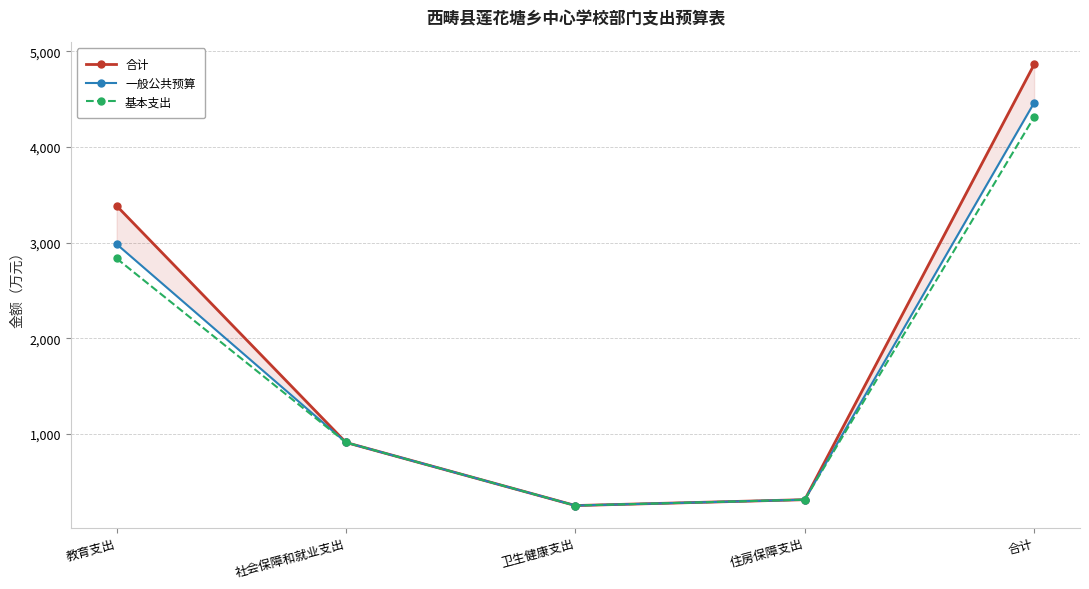

What is the value of the 基本支出 point at the 3rd from the left?

252.4